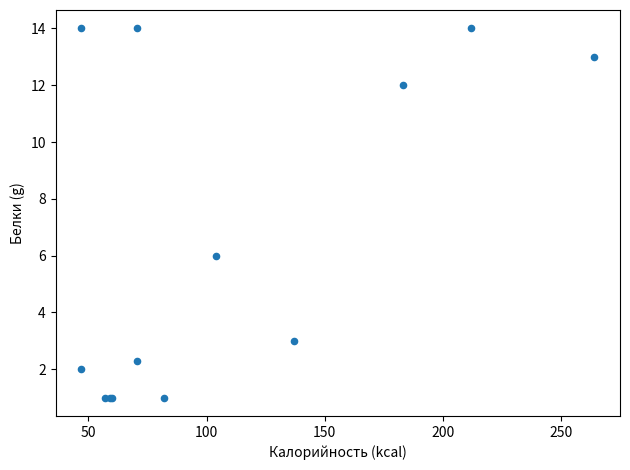

What Y value in the scatter plot is closest to 7?

6.0